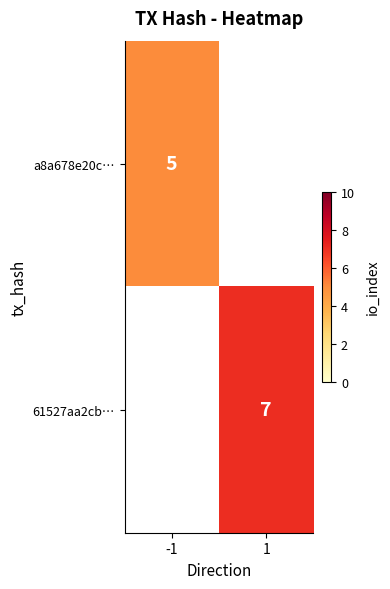

The value of a8a678e20c… at -1 is 7.6. True or false?

False